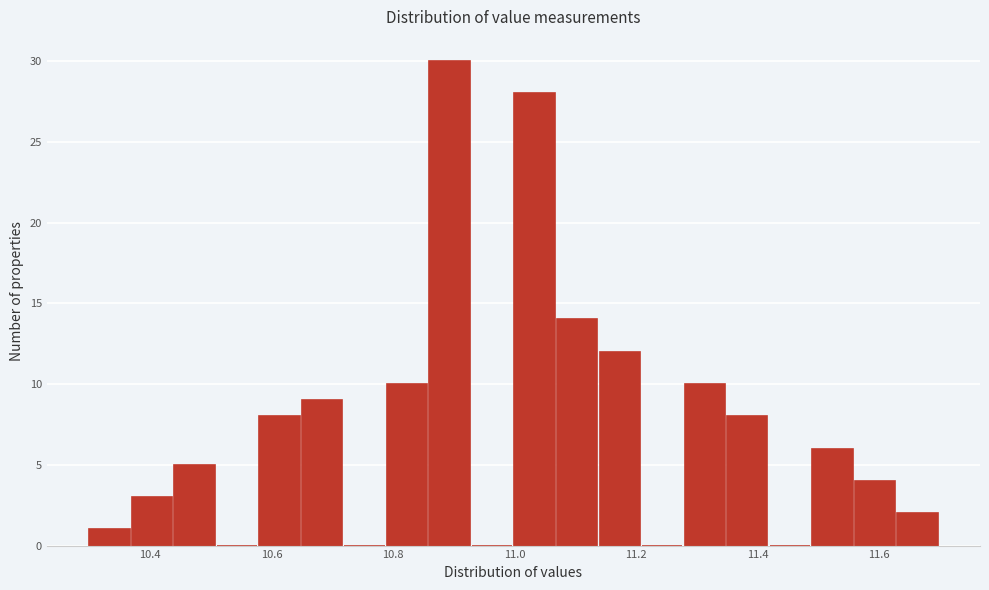

Read against the x-axis, roughly where is the centre of the tallest bar?

10.90